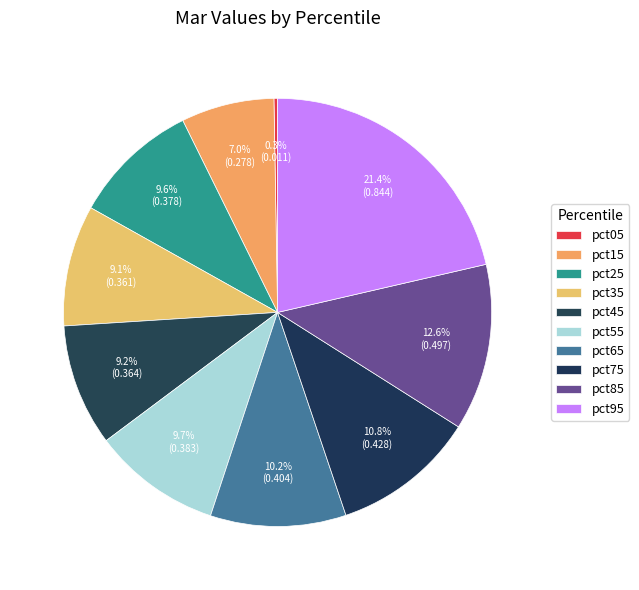

Combined, do pct35 and pct45 account for over 50%?

No